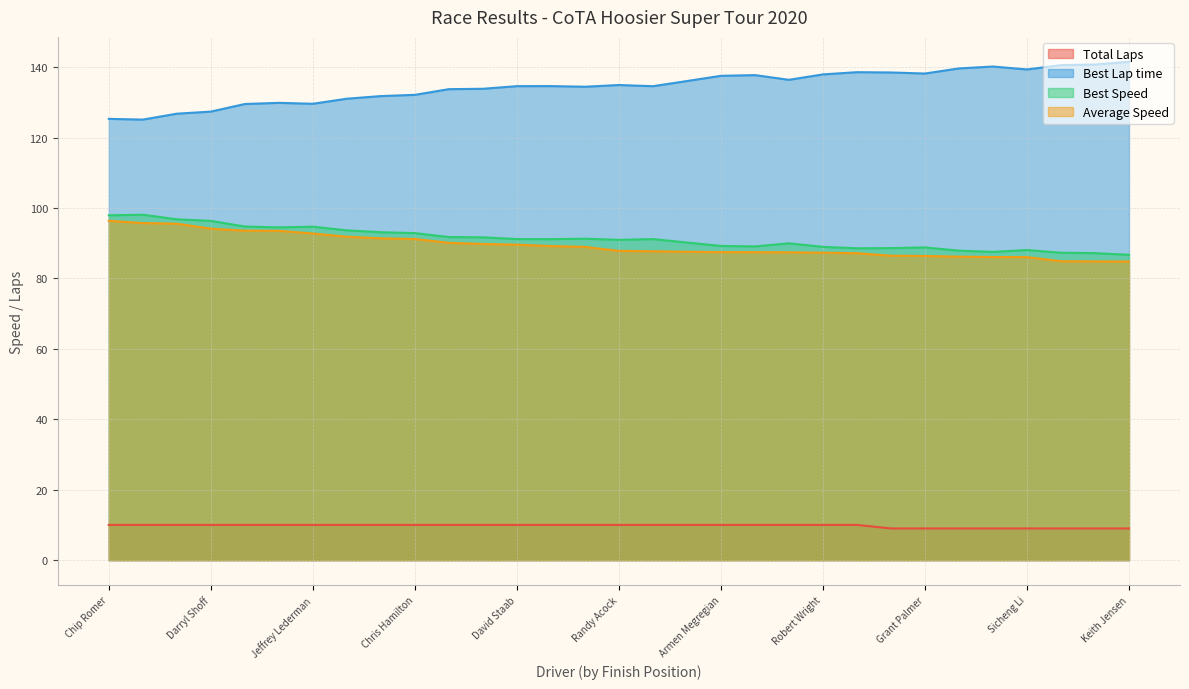

What is the value of the Total Laps point at the 7th from the left?

10.0